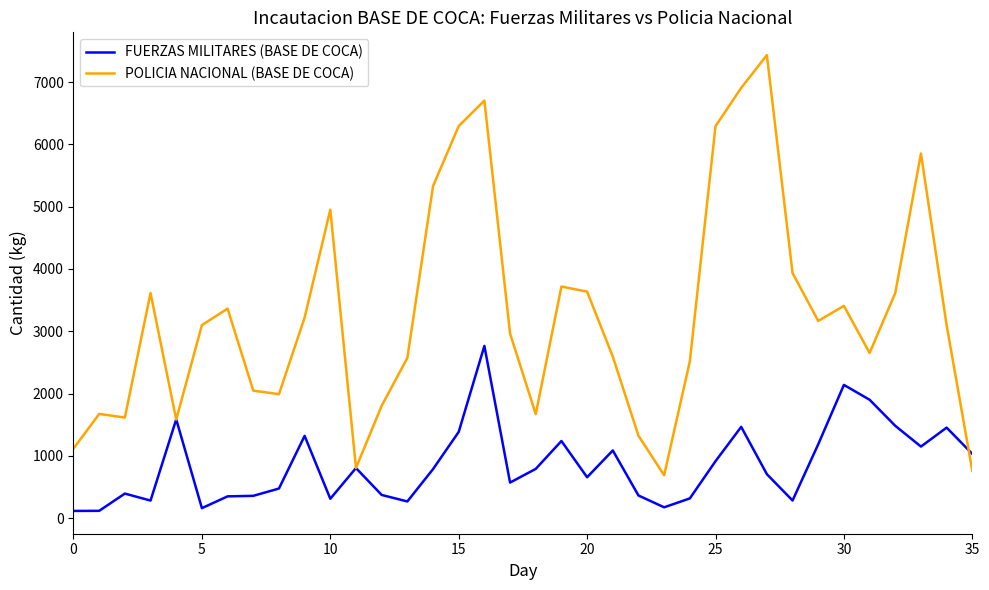

What is the average value of the FUERZAS MILITARES (BASE DE COCA) series?

853.1